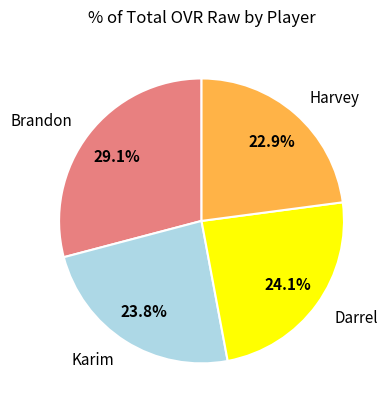

To the nearest percent, what portion does Darrel represent?

24%